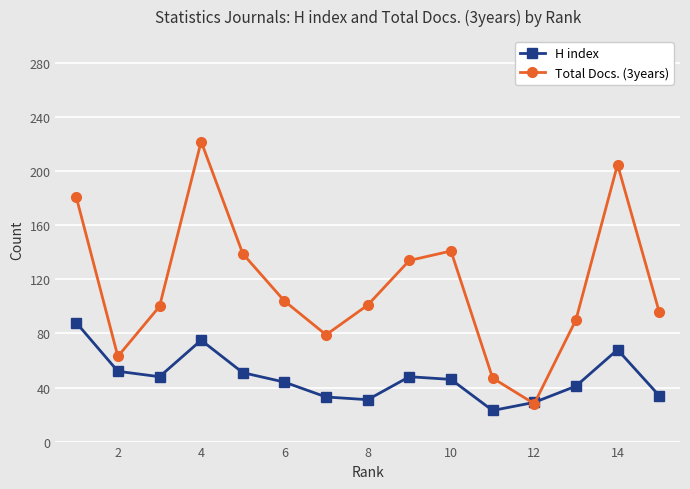

Rank the series by their maximum value, from lowest to highest.

H index, Total Docs. (3years)